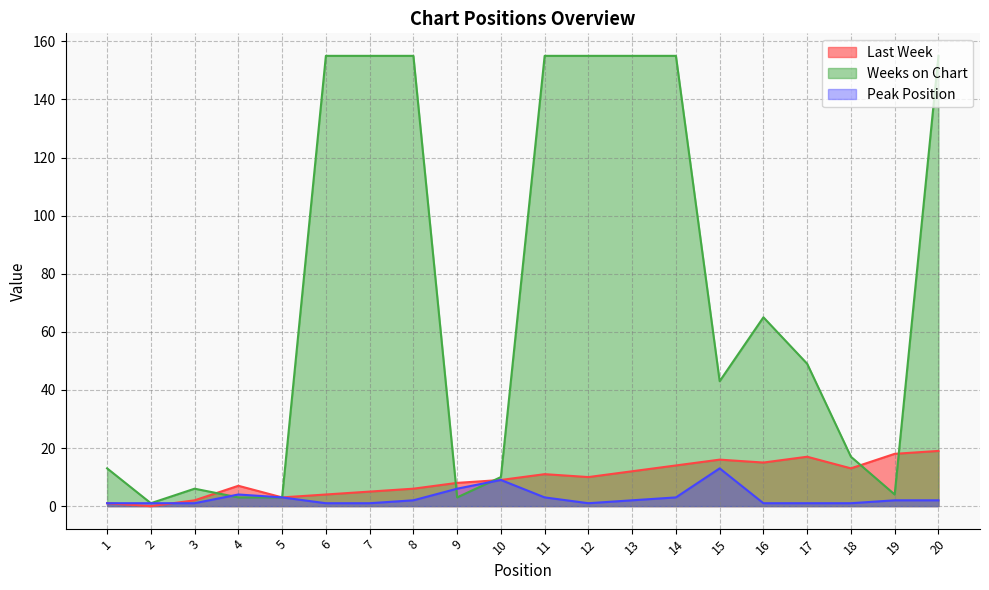

True or false: Weeks on Chart and Last Week cross at least once.

True